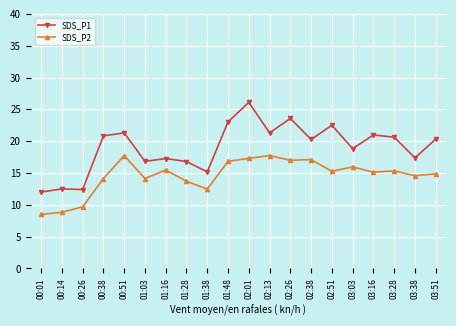

How many data points does each series have?

20